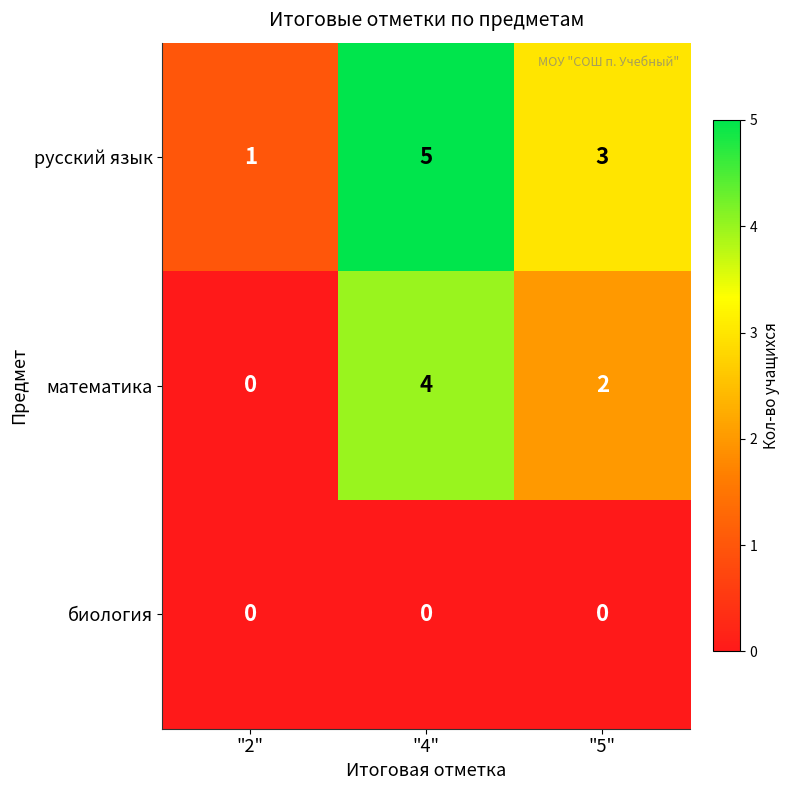

Which series has the largest total across all categories?

русский язык